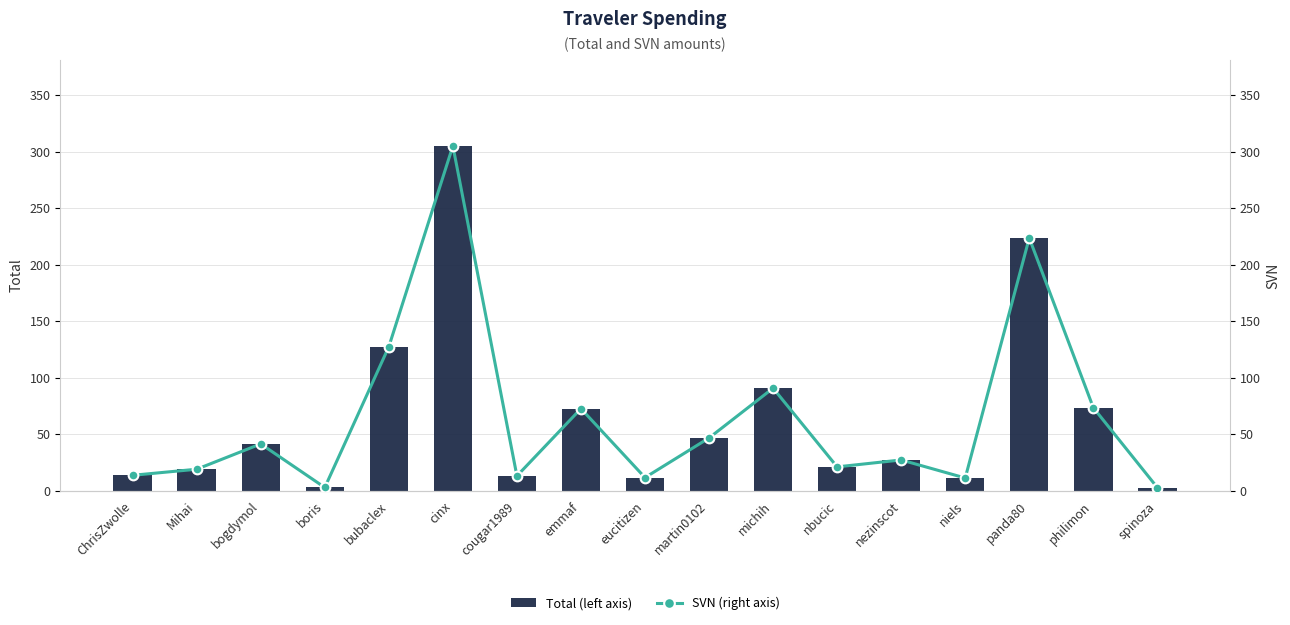

What is the difference between the maximum and minimum values in the SVN (right axis) series?

302.2